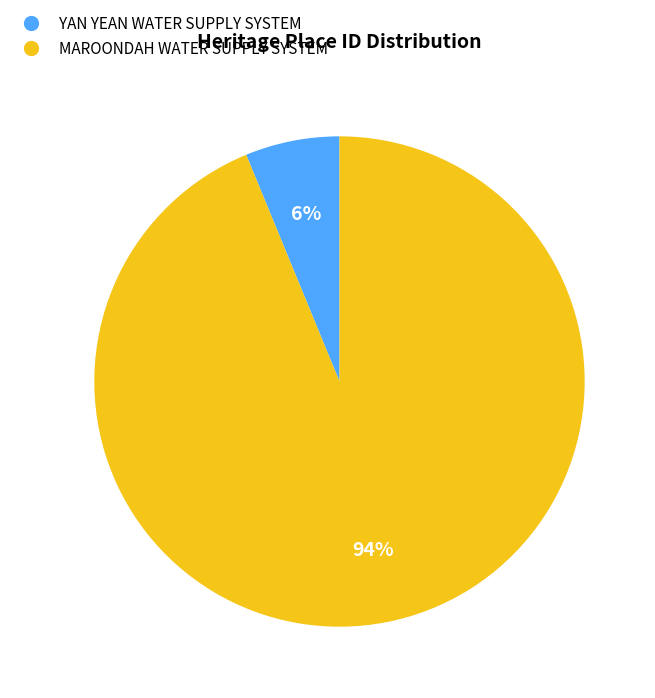

To the nearest percent, what portion does YAN YEAN WATER SUPPLY SYSTEM represent?

6%